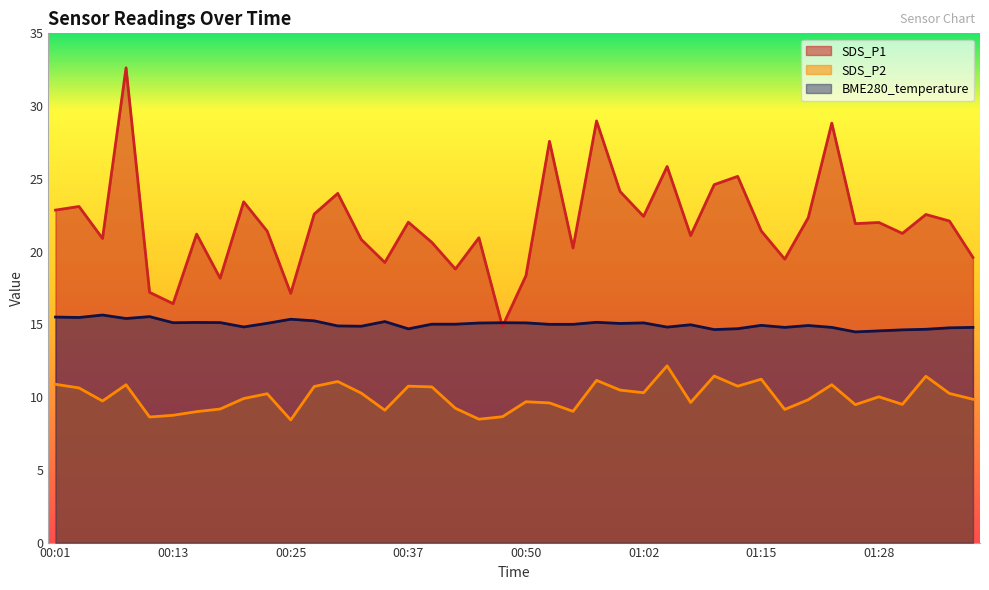

What is the smallest value displayed?

8.4